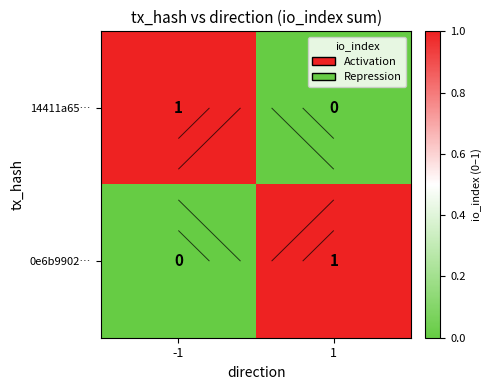

What is the maximum value for 0e6b9902…?

1